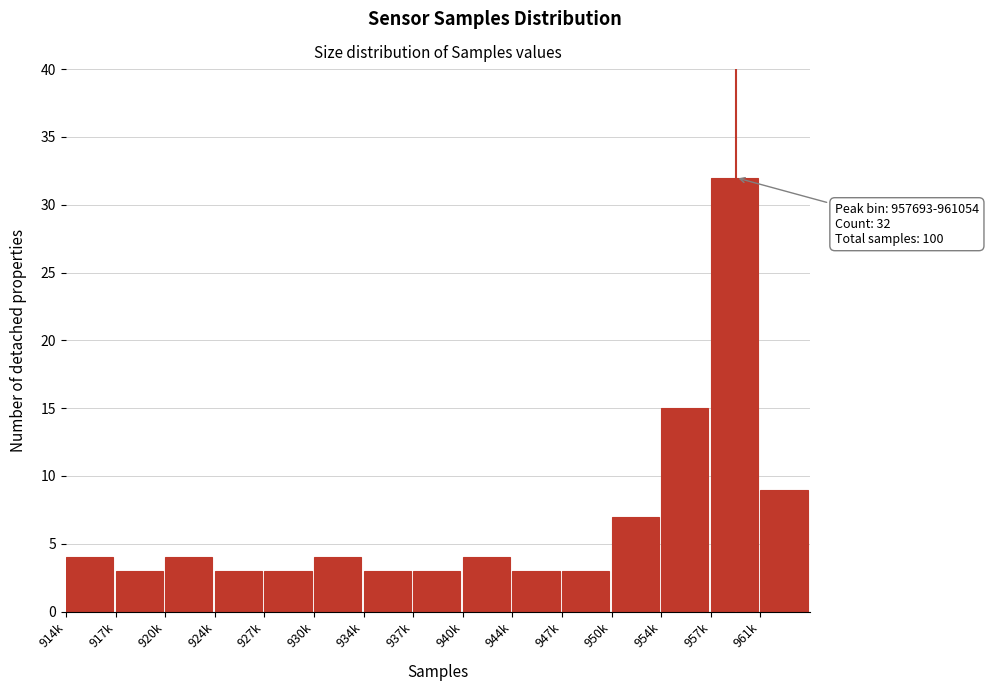

Reading right to left, list all the values displayed in this chart.

9	32	15	7	3	3	4	3	3	4	3	3	4	3	4